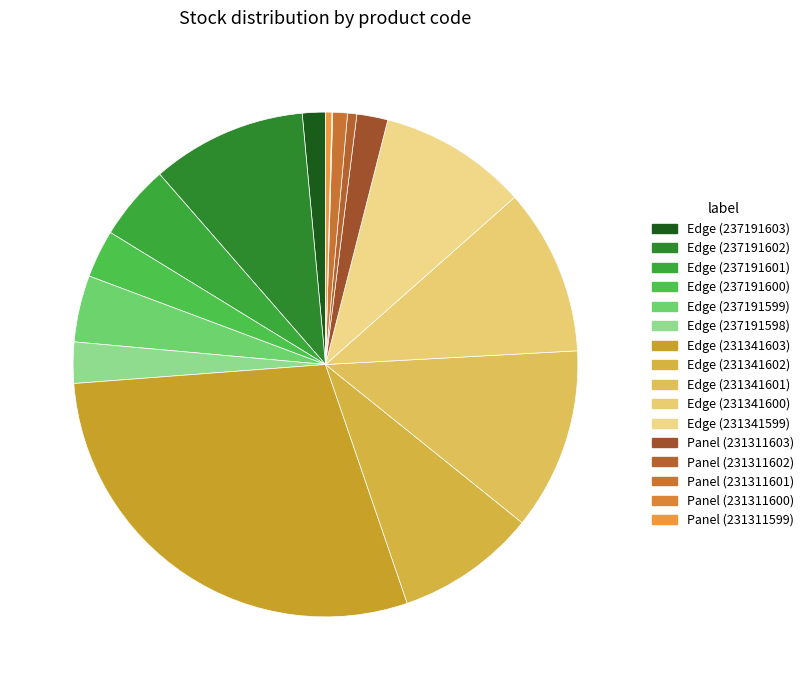

Count the number of slices in the pie.

16